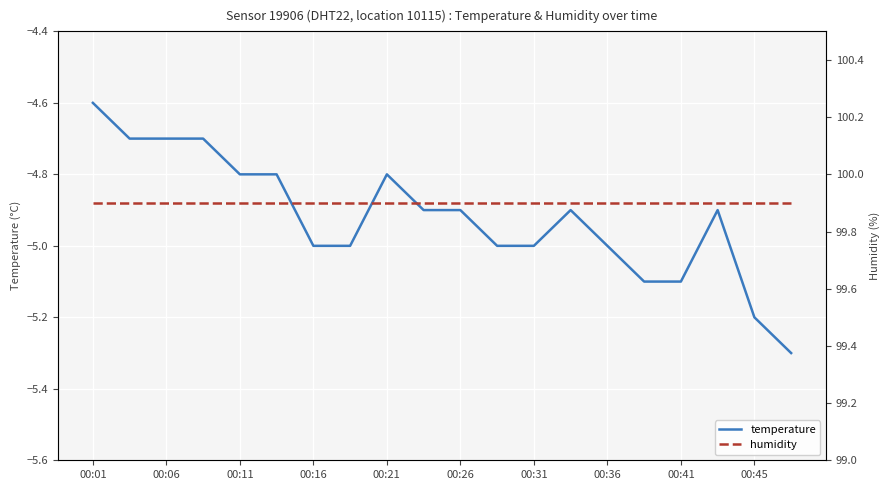

What is the value of the humidity point at the 1st from the left?

99.9